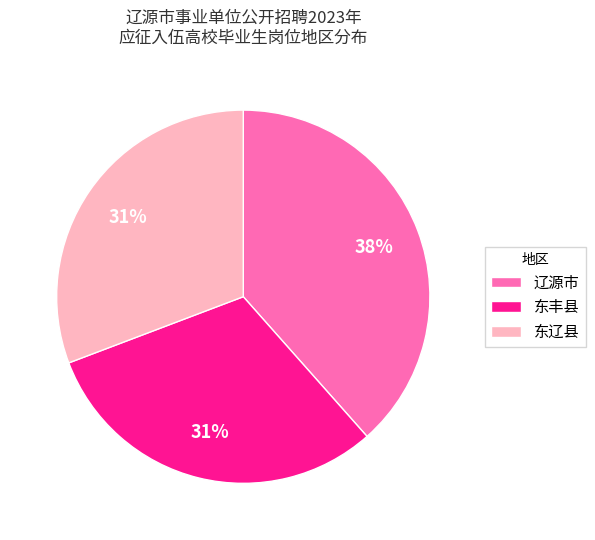

Between 东丰县 and 辽源市, which is larger?

辽源市